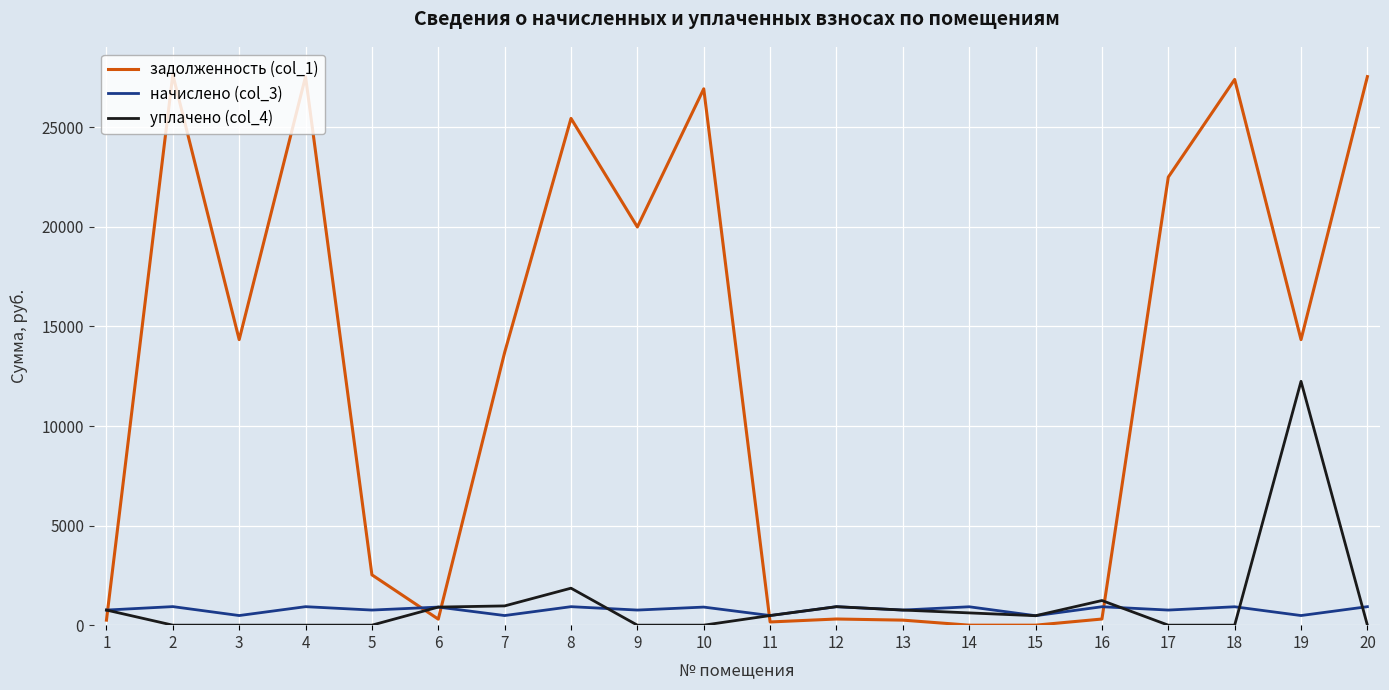

Between 4 and 16, which series saw the biggest shift?

задолженность (col_1)